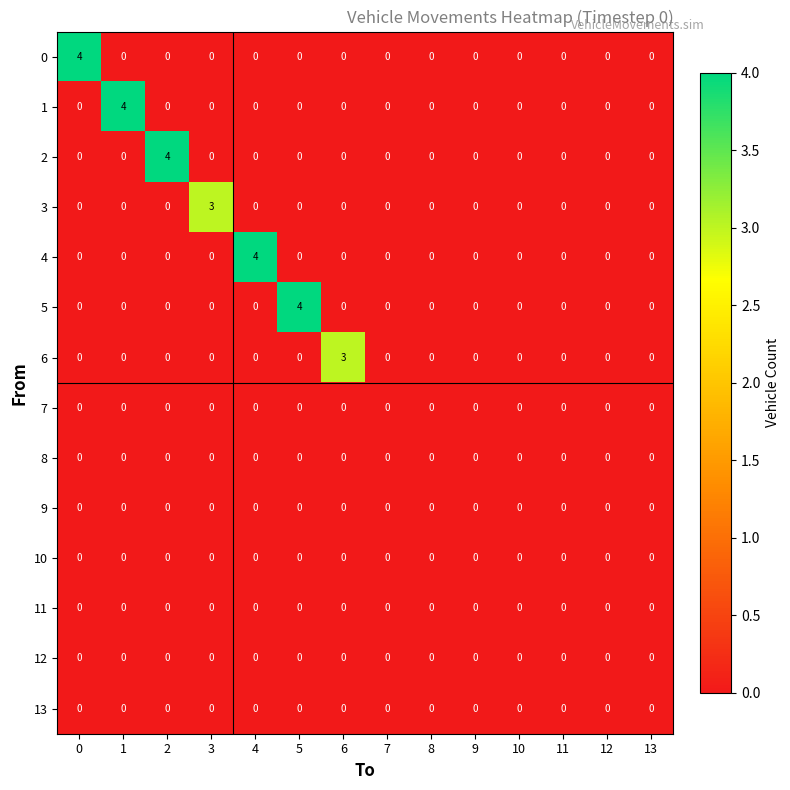

At how many categories does at least one series exceed 1?

7